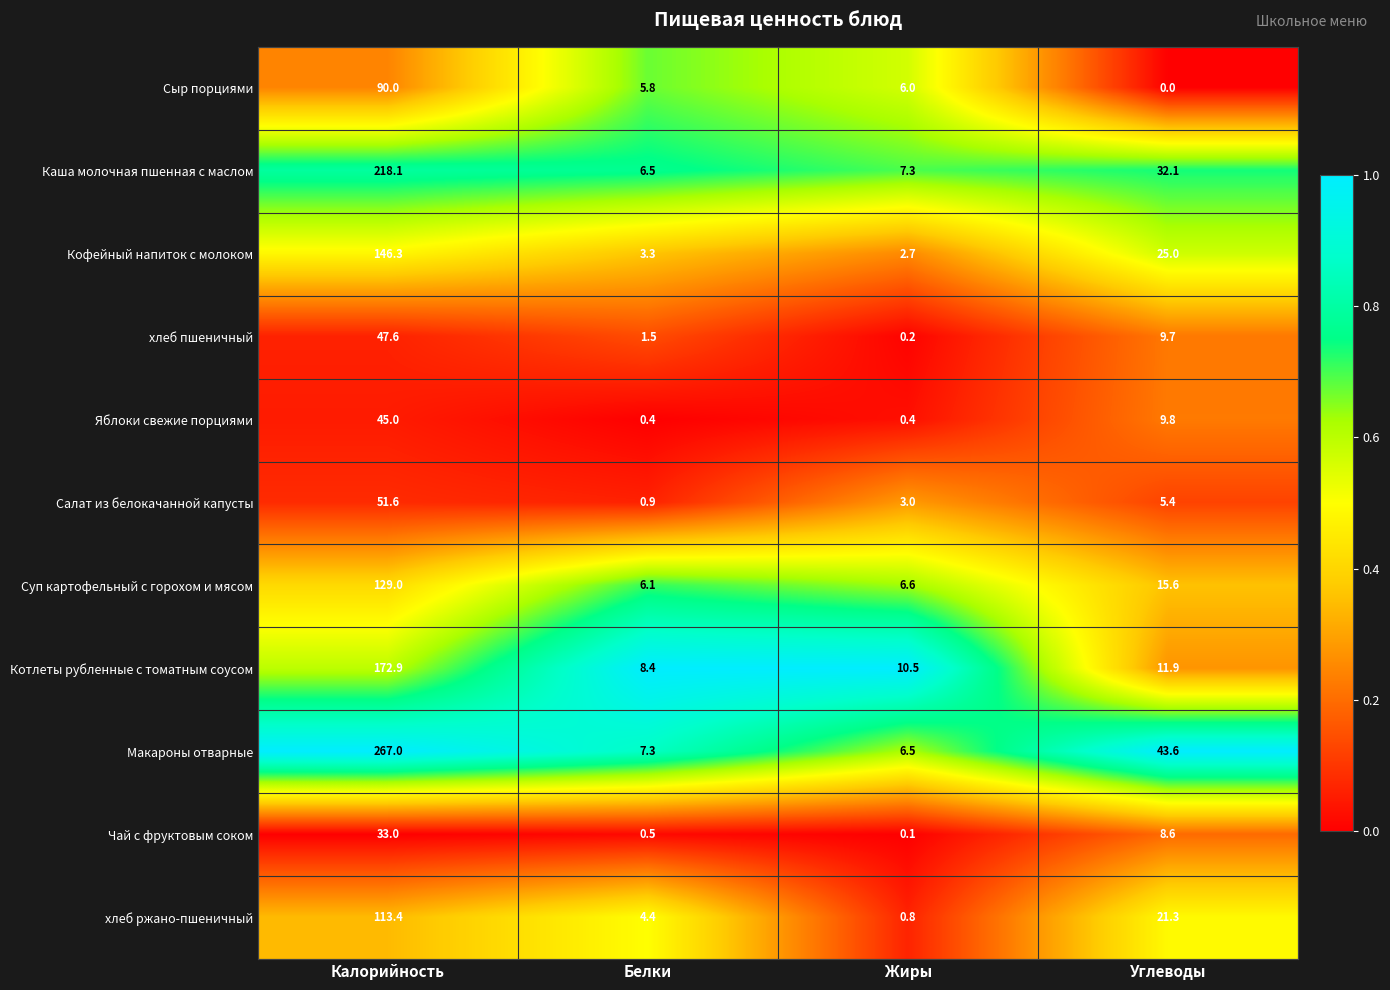

What is the difference between the maximum and minimum values in the Макароны отварные series?

260.5